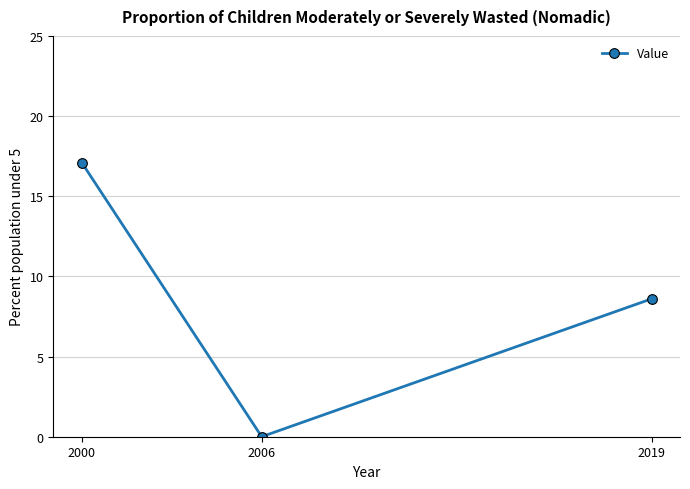

What is the difference between the maximum and minimum values?

17.1